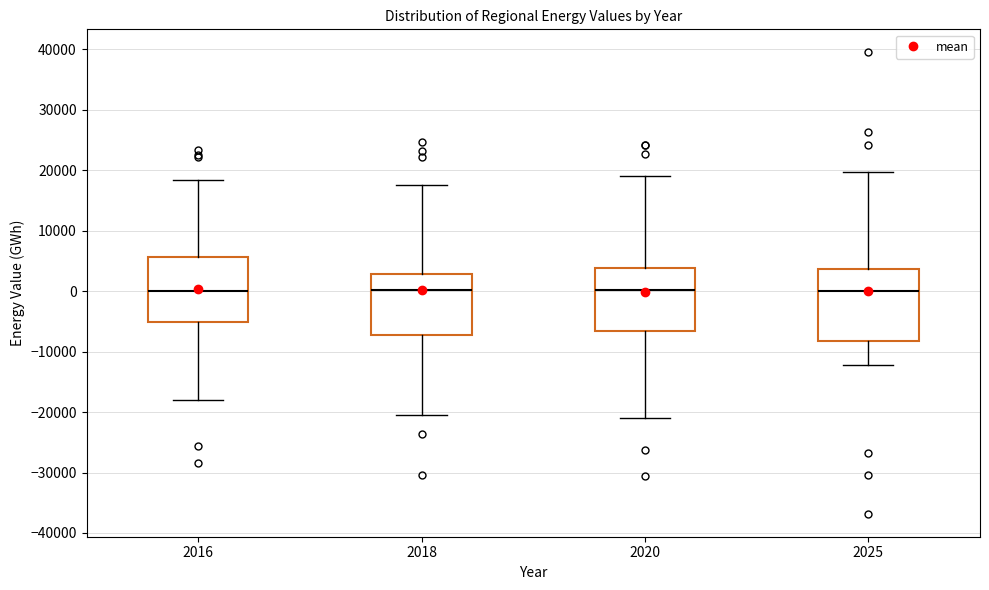

Reading left to right, transcribe this box plot: for each box, give where its median line is, the range the box spans, and where its two whiskers end, as read against the y-axis. The values are not printed on the chart, so give them approximately, as read against the axis.

2016: median 0, box -5000 to 6000, whiskers -18000 to 18000
2018: median 0, box -7000 to 3000, whiskers -20000 to 18000
2020: median 0, box -7000 to 4000, whiskers -21000 to 19000
2025: median 0, box -8000 to 4000, whiskers -12000 to 20000